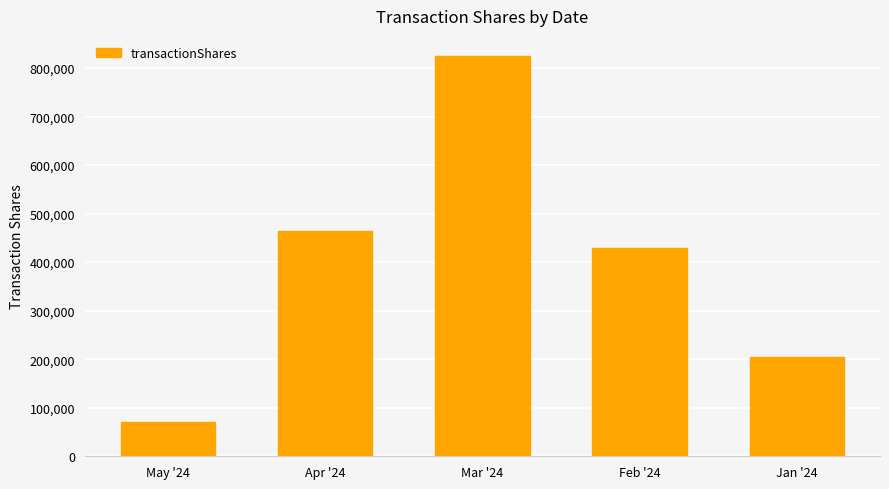

The value at Apr '24 is 463138. True or false?

True